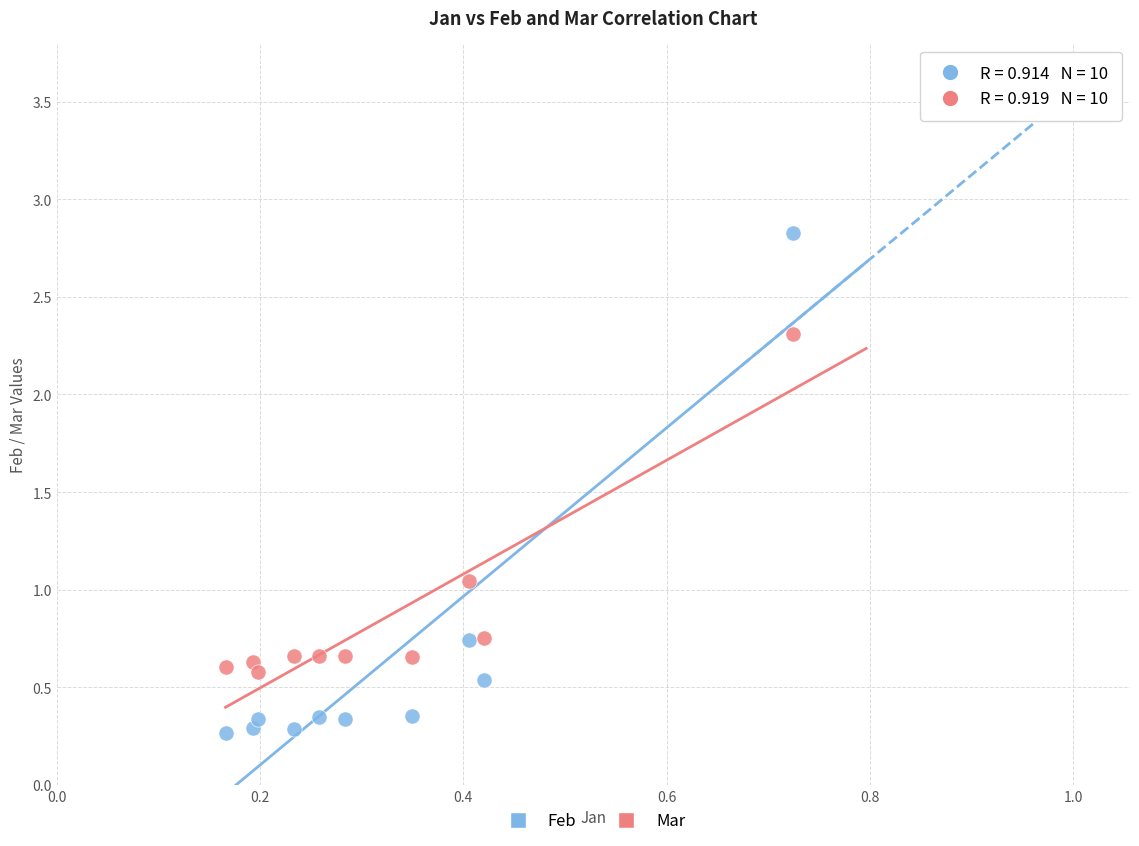

Which series contains the highest Y value?

Feb